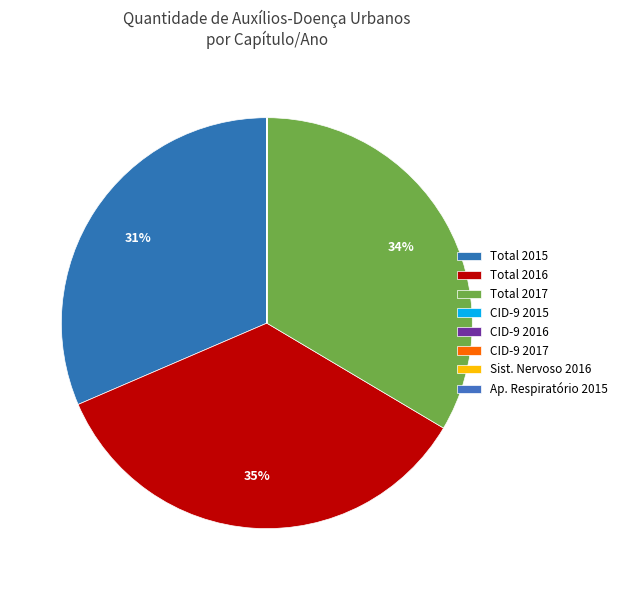

Is it true that Total 2016 is 42% of the pie?

False